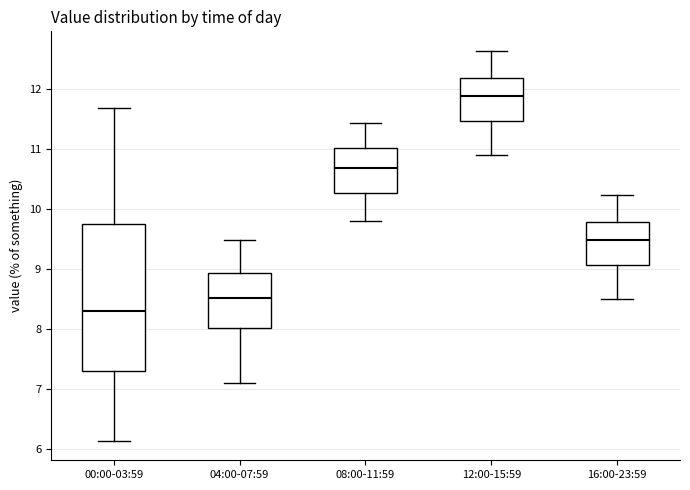

Where is the upper edge of the box for 16:00-23:59 on the y-axis? The values are not printed on the chart, so give them approximately, as read against the axis.

9.8